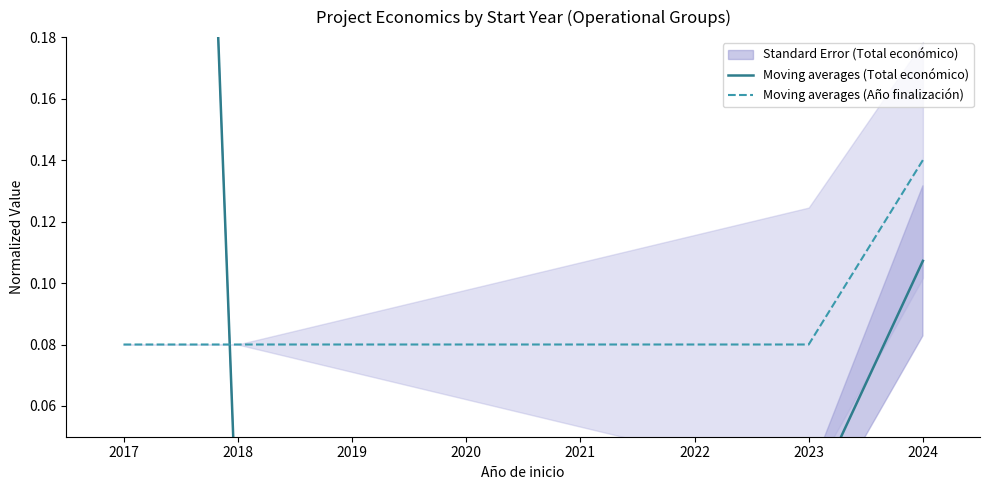

What is the difference between the second highest and minimum values in the Moving averages (Total económico) series?

0.1